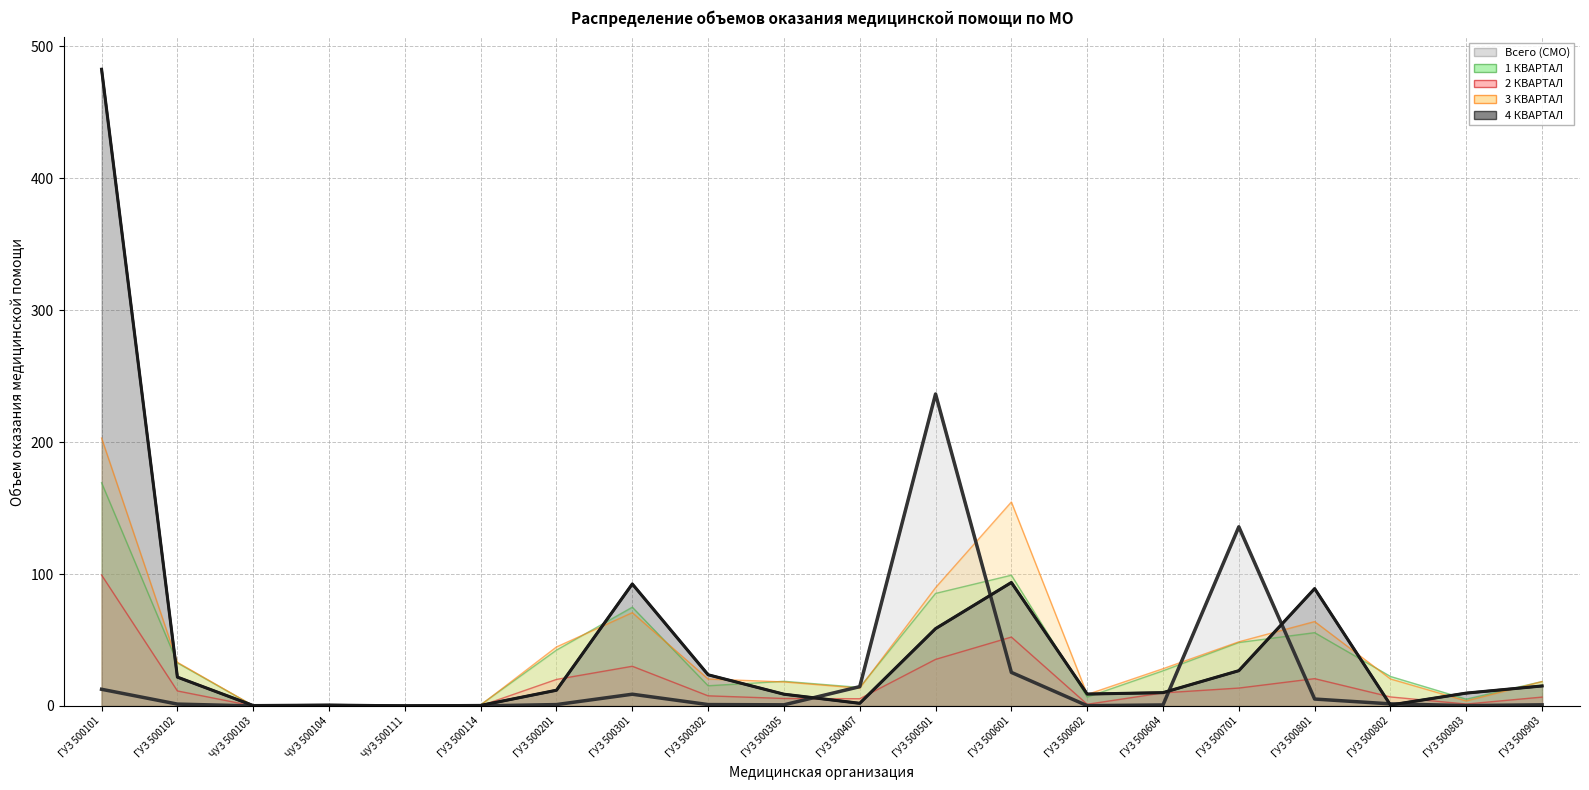

Reading left to right, transcribe all the data shown in this chart.

Всего (СМО): ГУЗ 500101=12.7	ГУЗ 500102=1.4	ЧУЗ 500103=0.0	ЧУЗ 500104=0.0	ЧУЗ 500111=0.0	ГУЗ 500114=0.1	ГУЗ 500201=1.1	ГУЗ 500301=8.9	ГУЗ 500302=1.1	ГУЗ 500305=0.9	ГУЗ 500407=14.7	ГУЗ 500501=236.5	ГУЗ 500601=25.5	ГУЗ 500602=0.2	ГУЗ 500604=0.8	ГУЗ 500701=135.8	ГУЗ 500801=5.3	ГУЗ 500802=1.6	ГУЗ 500803=0.3	ГУЗ 500903=0.9
1 КВАРТАЛ: ГУЗ 500101=169.2	ГУЗ 500102=32.7	ЧУЗ 500103=0.2	ЧУЗ 500104=0.4	ЧУЗ 500111=0.1	ГУЗ 500114=1.0	ГУЗ 500201=42.4	ГУЗ 500301=74.9	ГУЗ 500302=15.3	ГУЗ 500305=18.7	ГУЗ 500407=14.1	ГУЗ 500501=85.3	ГУЗ 500601=99.2	ГУЗ 500602=6.8	ГУЗ 500604=26.7	ГУЗ 500701=48.1	ГУЗ 500801=55.6	ГУЗ 500802=22.4	ГУЗ 500803=5.2	ГУЗ 500903=18.5
2 КВАРТАЛ: ГУЗ 500101=99.3	ГУЗ 500102=11.4	ЧУЗ 500103=0.0	ЧУЗ 500104=0.1	ЧУЗ 500111=0.0	ГУЗ 500114=0.2	ГУЗ 500201=20.1	ГУЗ 500301=30.1	ГУЗ 500302=7.7	ГУЗ 500305=5.7	ГУЗ 500407=5.5	ГУЗ 500501=35.3	ГУЗ 500601=52.3	ГУЗ 500602=1.3	ГУЗ 500604=9.9	ГУЗ 500701=13.6	ГУЗ 500801=20.7	ГУЗ 500802=6.9	ГУЗ 500803=1.5	ГУЗ 500903=6.8
3 КВАРТАЛ: ГУЗ 500101=203.1	ГУЗ 500102=33.1	ЧУЗ 500103=0.2	ЧУЗ 500104=0.1	ЧУЗ 500111=0.1	ГУЗ 500114=0.7	ГУЗ 500201=44.8	ГУЗ 500301=70.7	ГУЗ 500302=20.4	ГУЗ 500305=18.3	ГУЗ 500407=13.5	ГУЗ 500501=89.7	ГУЗ 500601=154.7	ГУЗ 500602=8.7	ГУЗ 500604=28.3	ГУЗ 500701=48.7	ГУЗ 500801=64.0	ГУЗ 500802=20.5	ГУЗ 500803=3.8	ГУЗ 500903=18.5
4 КВАРТАЛ: ГУЗ 500101=482.7	ГУЗ 500102=21.9	ЧУЗ 500103=0.4	ЧУЗ 500104=0.7	ЧУЗ 500111=0.1	ГУЗ 500114=0.4	ГУЗ 500201=11.9	ГУЗ 500301=92.5	ГУЗ 500302=23.7	ГУЗ 500305=8.9	ГУЗ 500407=2.0	ГУЗ 500501=58.6	ГУЗ 500601=93.6	ГУЗ 500602=9.0	ГУЗ 500604=10.1	ГУЗ 500701=26.8	ГУЗ 500801=89.0	ГУЗ 500802=0.8	ГУЗ 500803=9.8	ГУЗ 500903=15.2